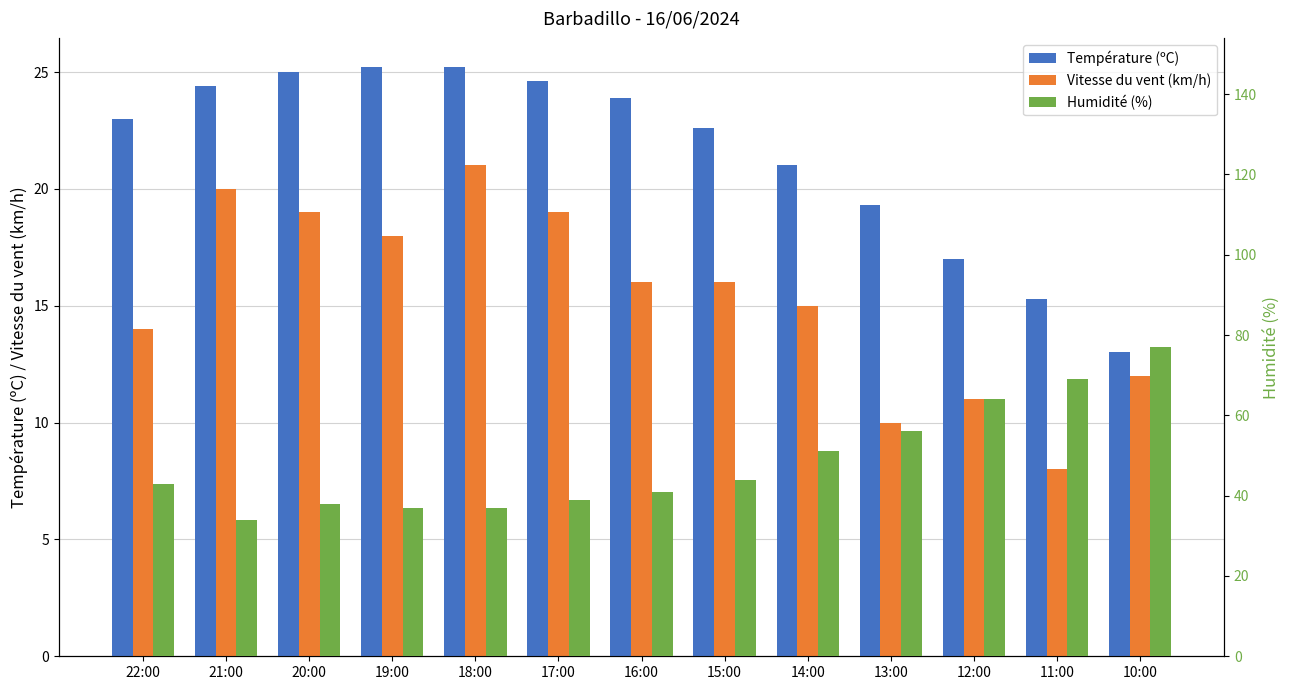

What is the sum of all Vitesse du vent (km/h) values?

199.0